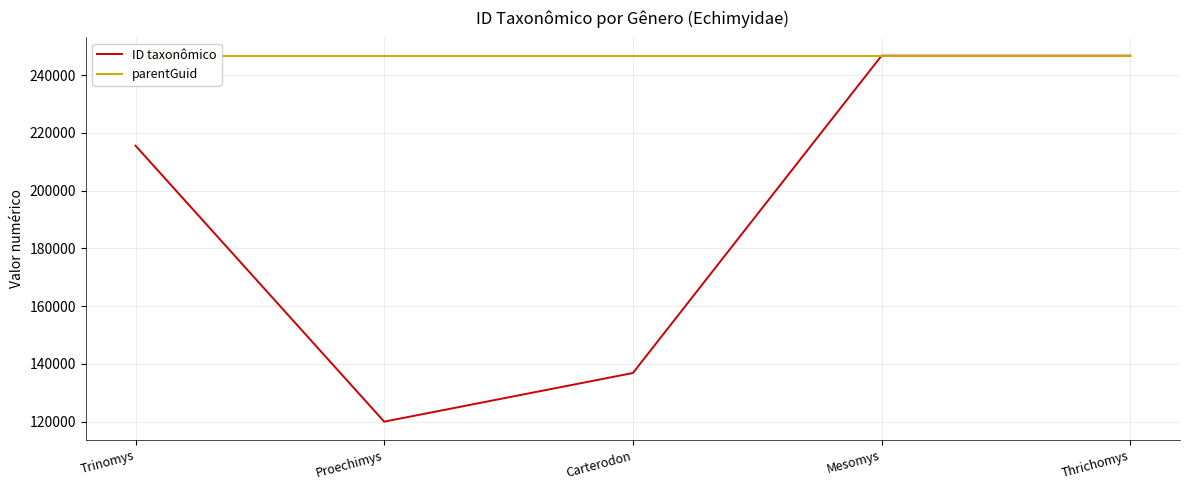

Which series has the largest range (max minus min)?

ID taxonômico